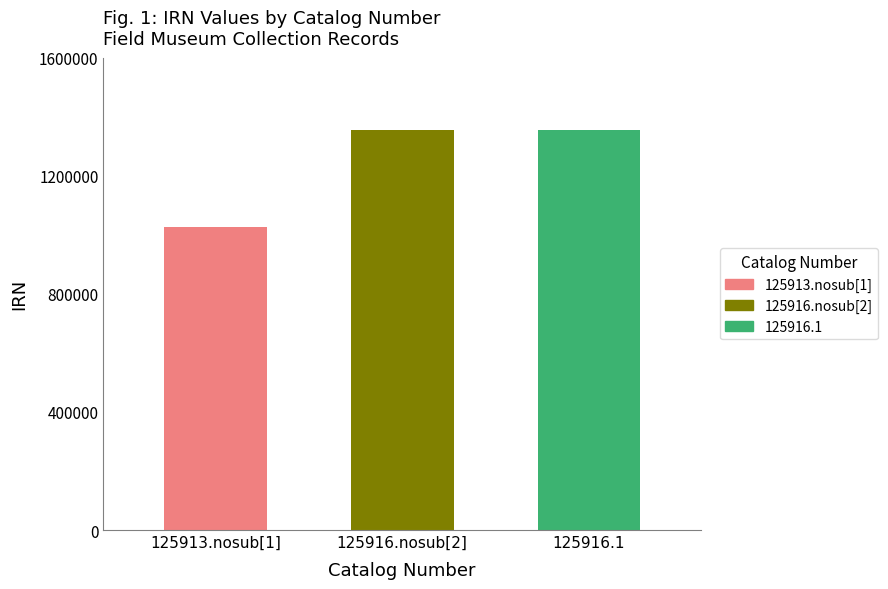

What is the sum of all values?

3736712